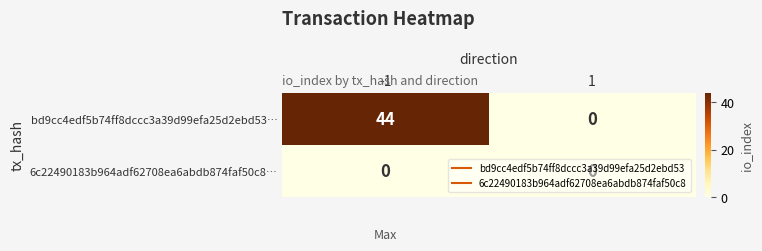

What is the average value of the bd9cc4edf5b74ff8dccc3a39d99efa25d2ebd53… series?

22